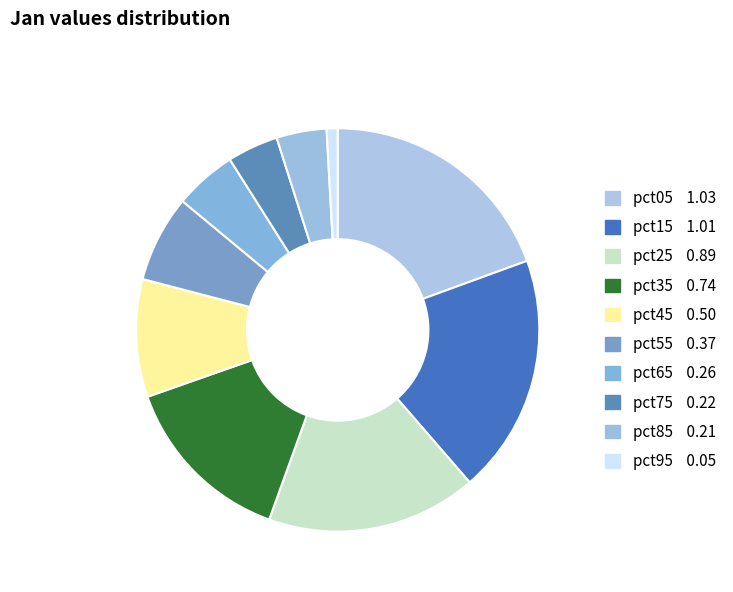

What percentage do pct05 and pct65 together represent?

24.4%